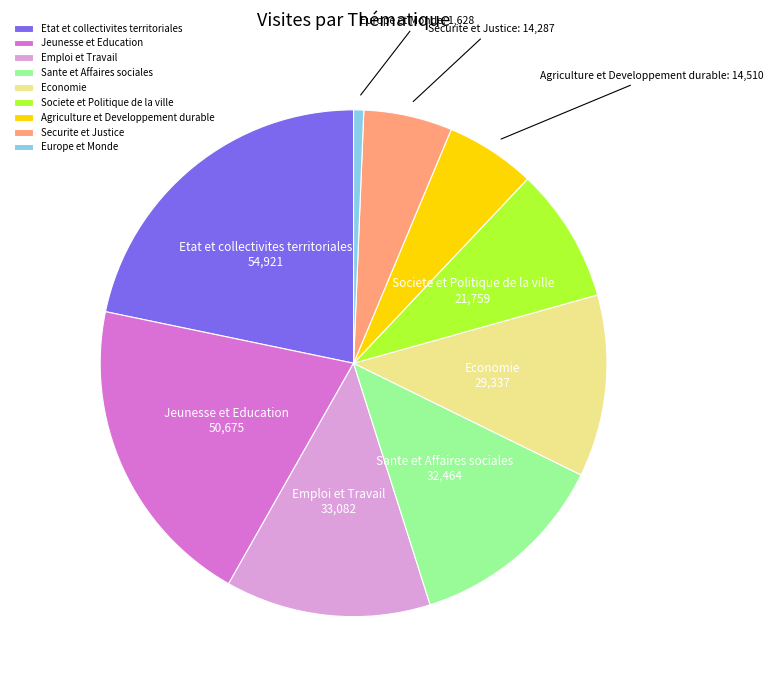

What is the largest slice in the pie chart?

Etat et collectivites territoriales